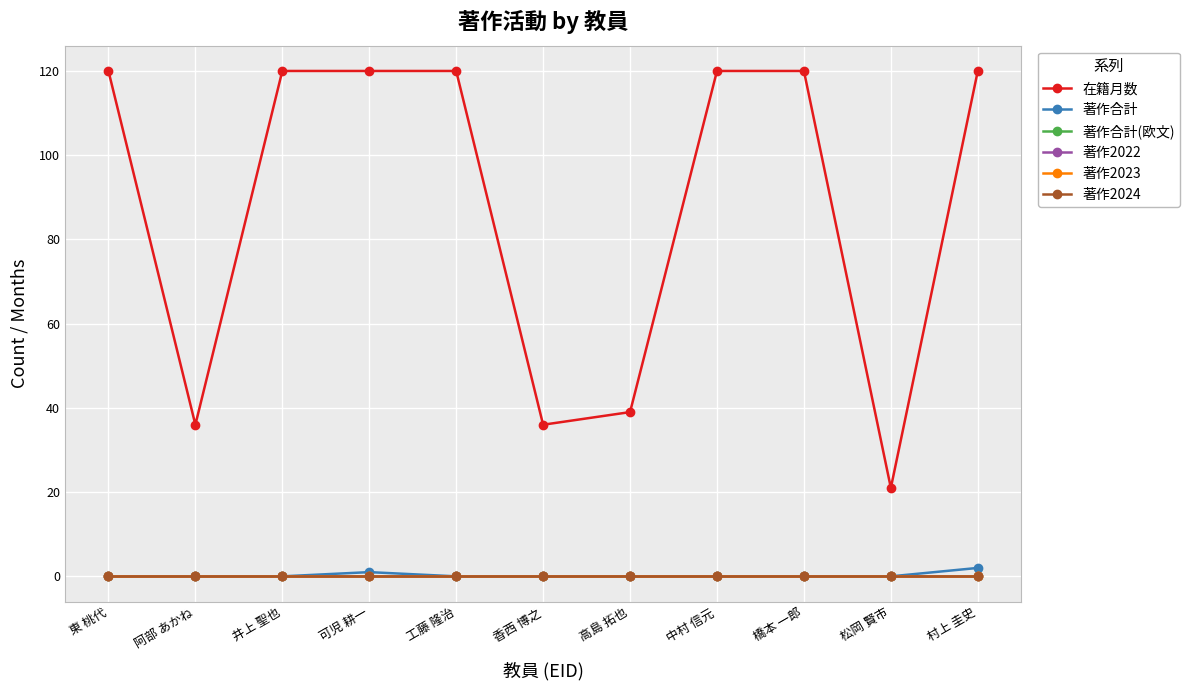

Does the chart have visible grid lines?

Yes